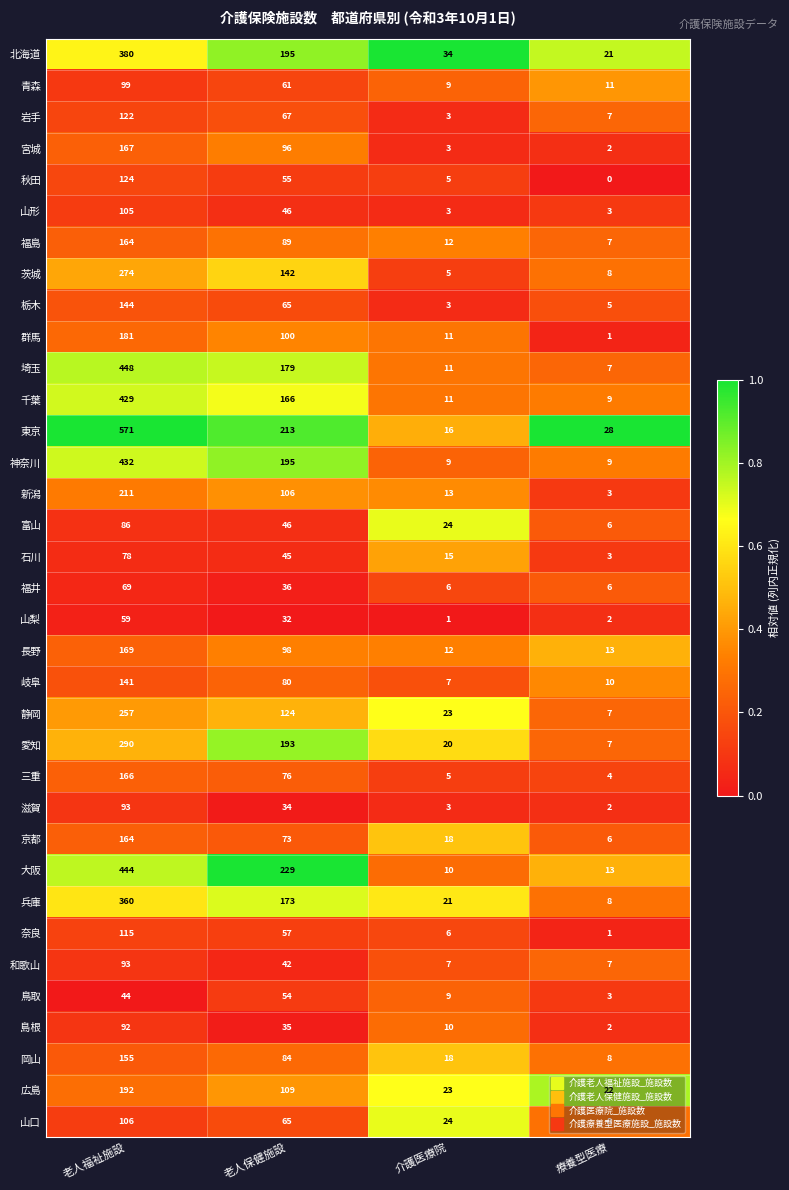

Is it true that 長野 equals 12 at 介護医療院?

True